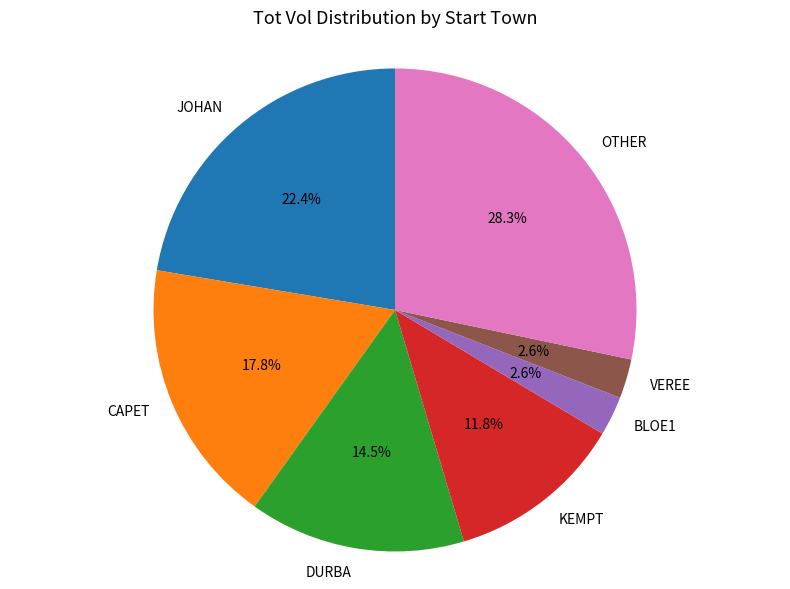

Which category has the biggest portion of the pie?

OTHER